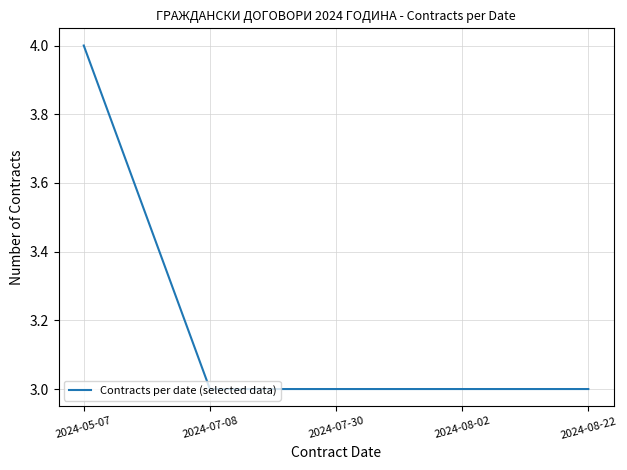

What is the sum of all values?

16